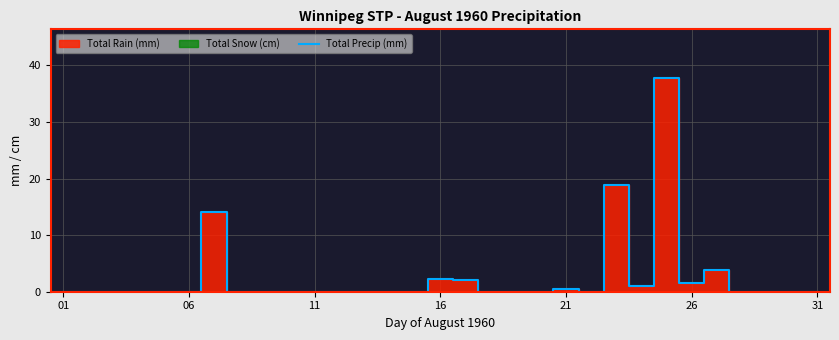

Does the chart display data point markers on the line(s)?

No